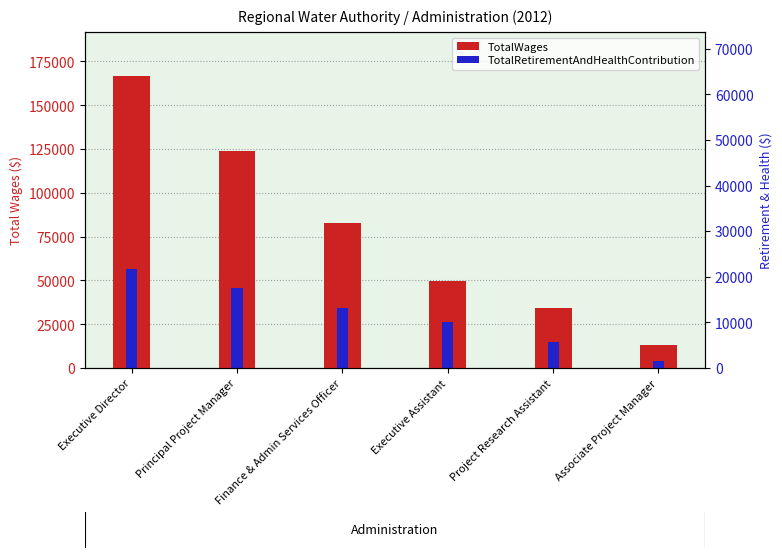

What is the highest value of the TotalRetirementAndHealthContribution series?

56653